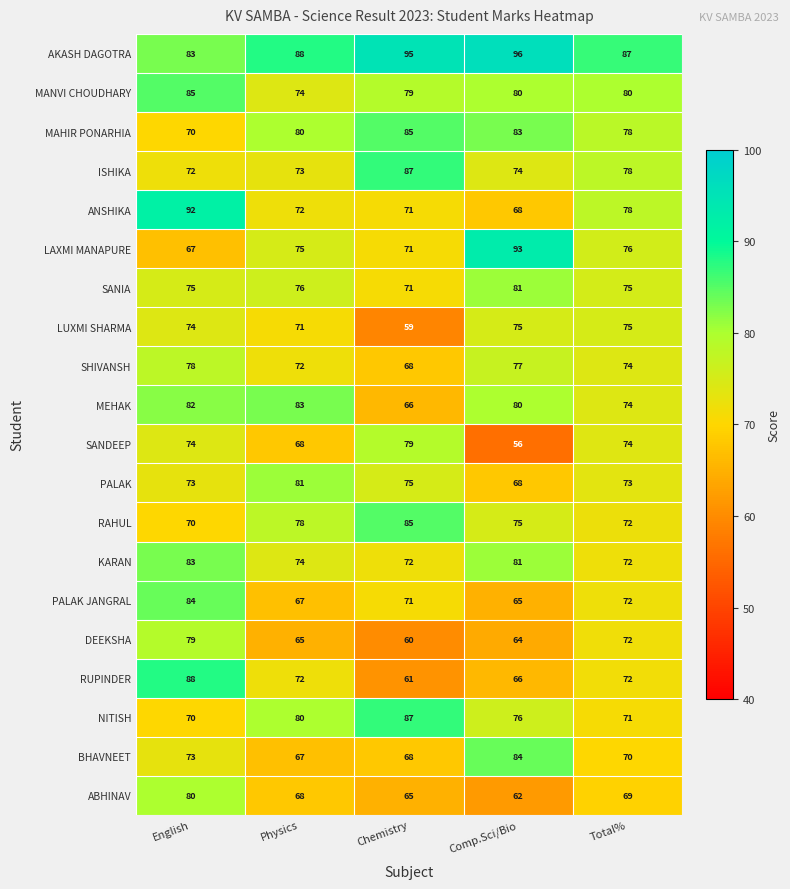

Which series changed the most between English and Total%?

RUPINDER